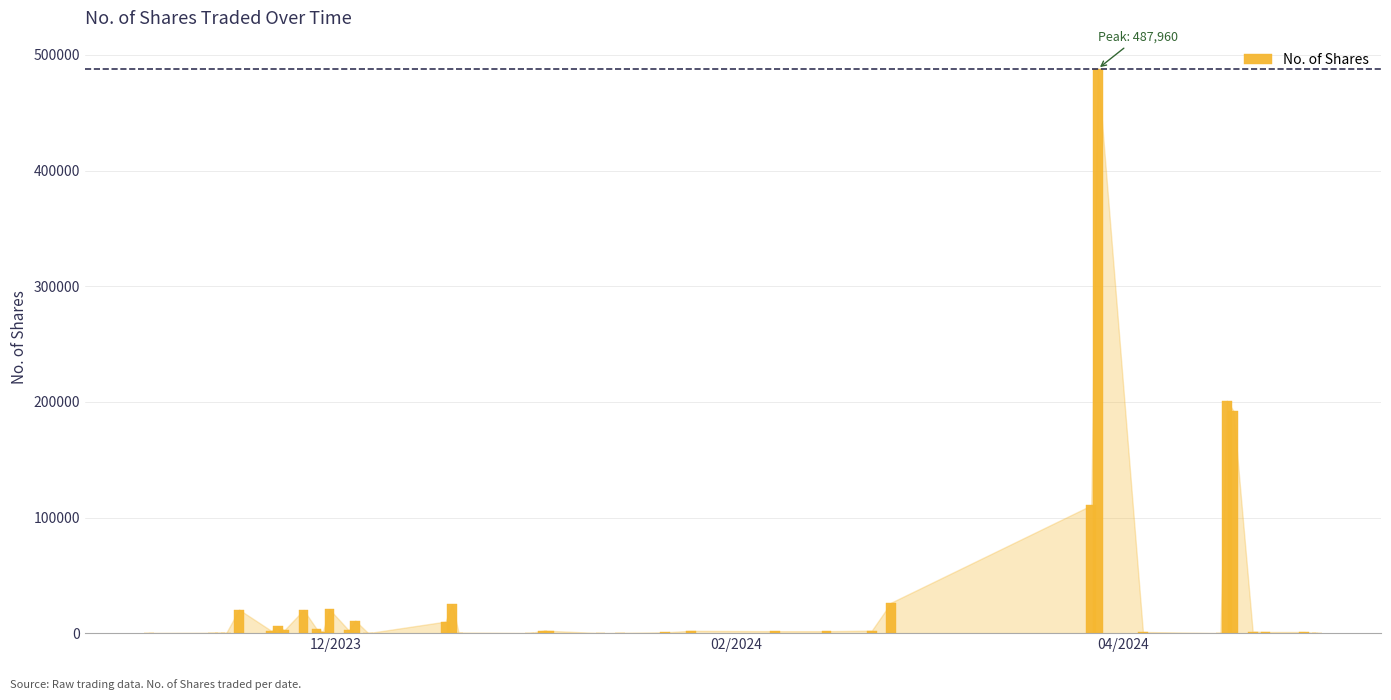

What is the greatest value displayed?

487960